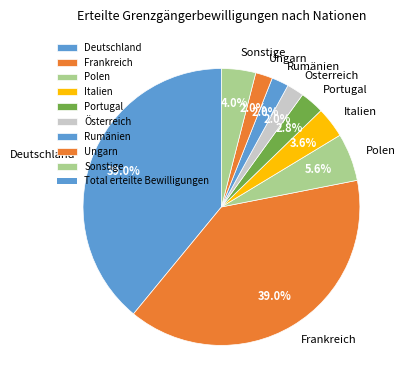

What portion of the pie excludes Ungarn?

98.0%